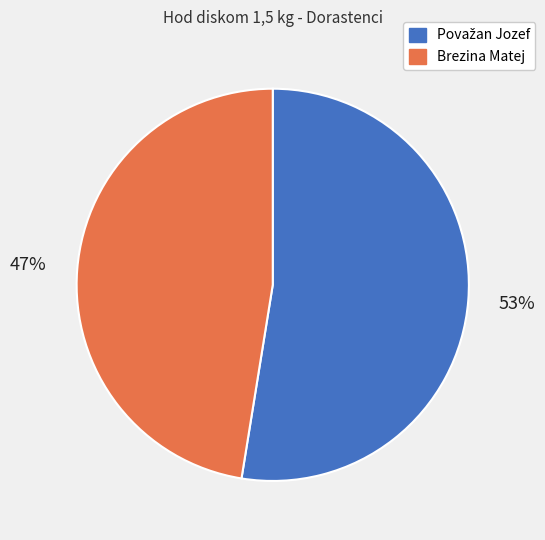

Which category has the smallest portion of the pie?

Brezina Matej